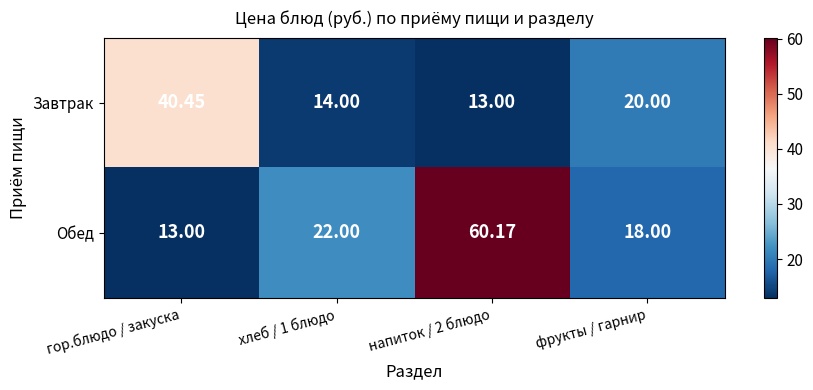

How many distinct data groups are displayed?

2